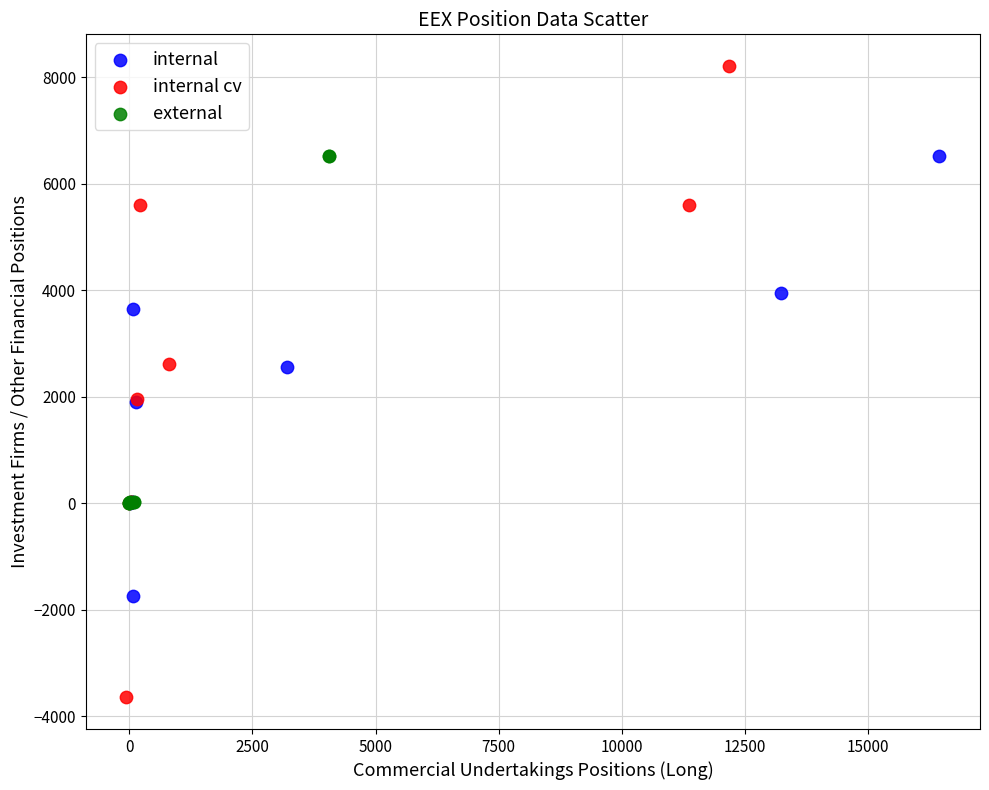

Which series reaches the minimum Y coordinate?

internal cv